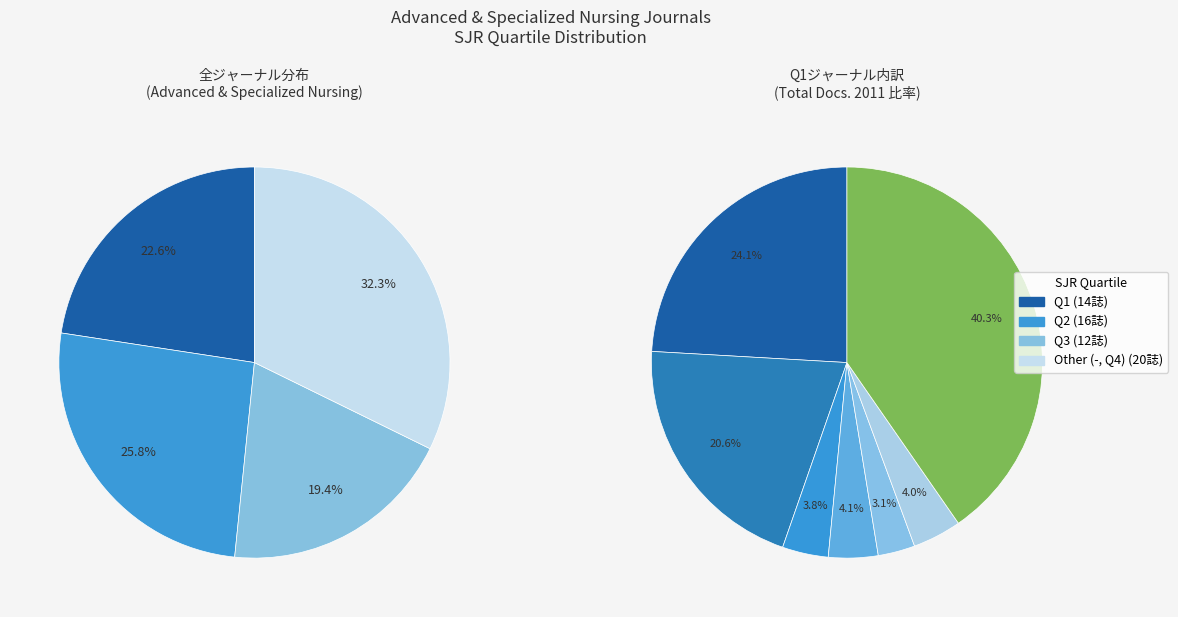

What is the total percentage of Q2 and Other?

58.1%